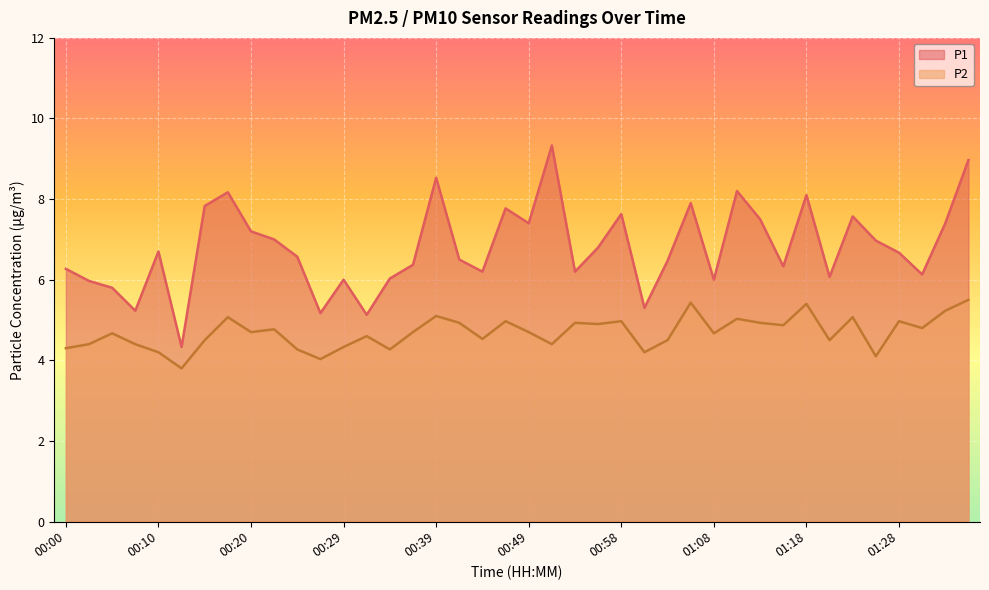

The P2 series shows 2.0 at 00:22. True or false?

False